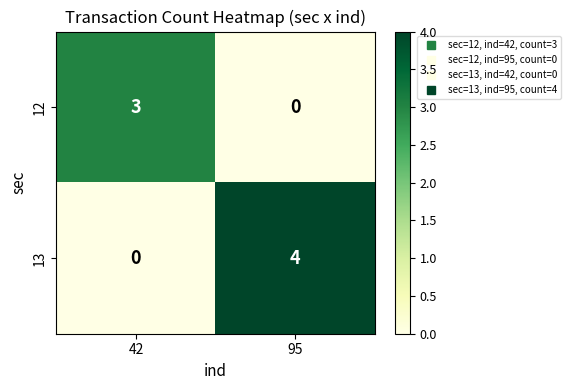

What is the difference between the 12 values at 95 and 42?

3